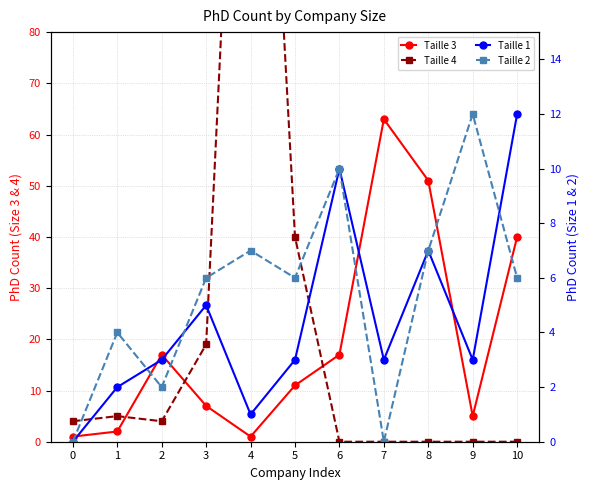

What is the value of the Taille 3 point at the 9th from the left?

51